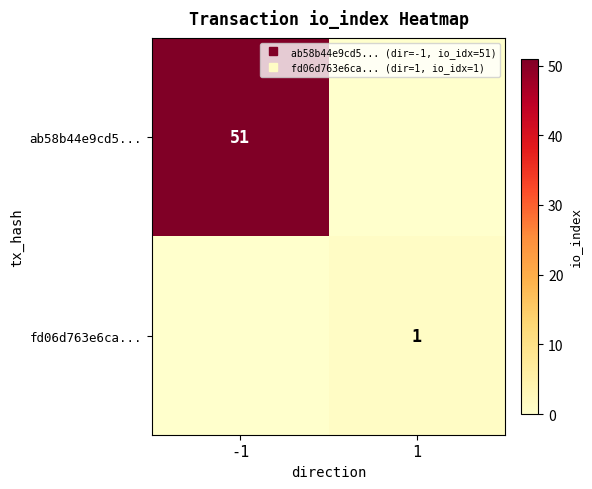

Which series has the largest total across all categories?

ab58b44e9cd5...